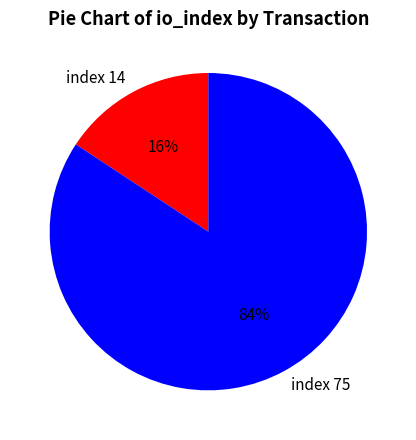

Which has a higher value, index 14 or index 75?

index 75